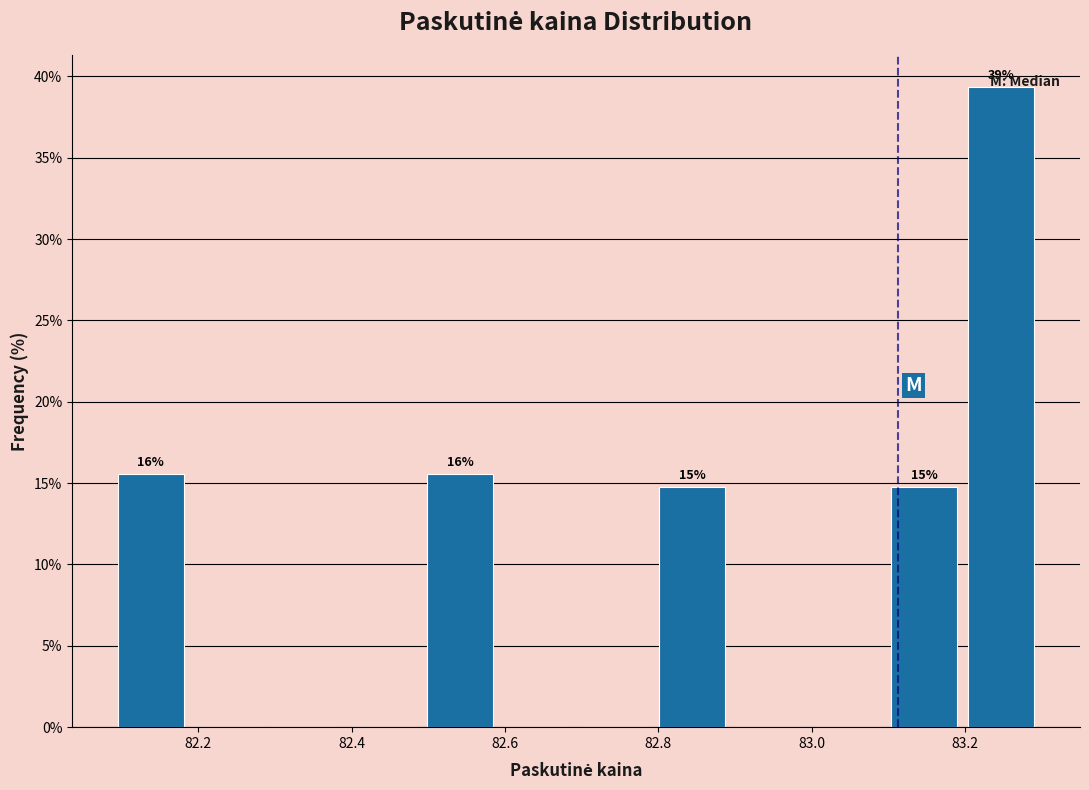

Which range on the x-axis has the tallest bar?

83.20 to 83.30